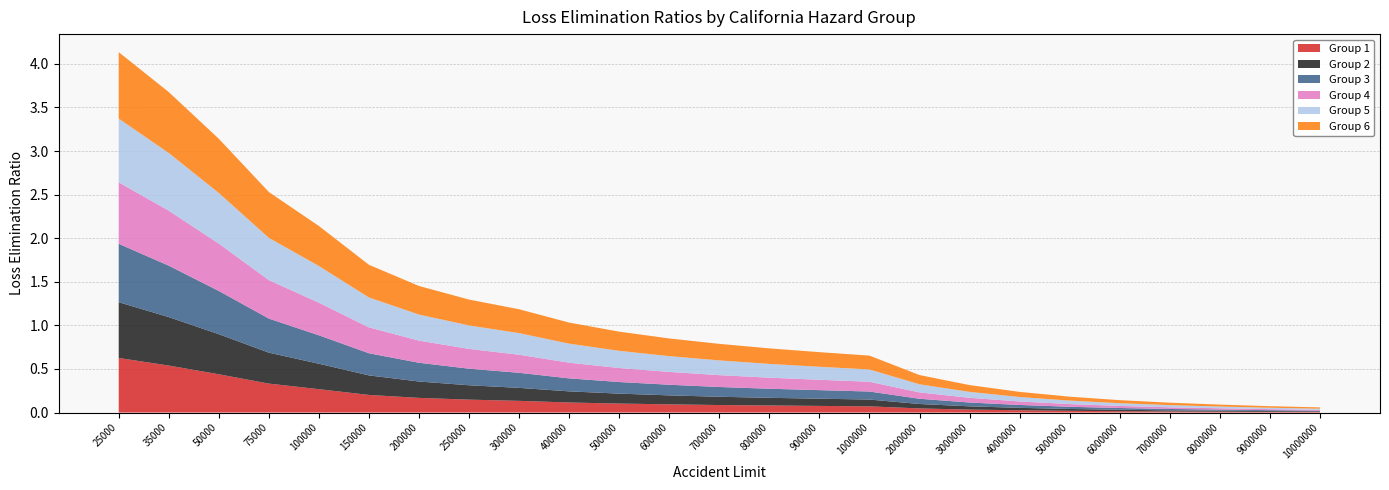

Reading right to left, list all the values displayed in this chart.

Group 1: 10000000=0.0	9000000=0.0	8000000=0.0	7000000=0.0	6000000=0.0	5000000=0.0	4000000=0.0	3000000=0.0	2000000=0.0	1000000=0.1	900000=0.1	800000=0.1	700000=0.1	600000=0.1	500000=0.1	400000=0.1	300000=0.1	250000=0.1	200000=0.2	150000=0.2	100000=0.3	75000=0.3	50000=0.4	35000=0.5	25000=0.6
Group 2: 10000000=0.0	9000000=0.0	8000000=0.0	7000000=0.0	6000000=0.0	5000000=0.0	4000000=0.0	3000000=0.0	2000000=0.1	1000000=0.1	900000=0.1	800000=0.1	700000=0.1	600000=0.1	500000=0.1	400000=0.1	300000=0.1	250000=0.2	200000=0.2	150000=0.2	100000=0.3	75000=0.4	50000=0.5	35000=0.6	25000=0.6
Group 3: 10000000=0.0	9000000=0.0	8000000=0.0	7000000=0.0	6000000=0.0	5000000=0.0	4000000=0.0	3000000=0.0	2000000=0.1	1000000=0.1	900000=0.1	800000=0.1	700000=0.1	600000=0.1	500000=0.1	400000=0.1	300000=0.2	250000=0.2	200000=0.2	150000=0.3	100000=0.3	75000=0.4	50000=0.5	35000=0.6	25000=0.7
Group 4: 10000000=0.0	9000000=0.0	8000000=0.0	7000000=0.0	6000000=0.0	5000000=0.0	4000000=0.0	3000000=0.1	2000000=0.1	1000000=0.1	900000=0.1	800000=0.1	700000=0.1	600000=0.1	500000=0.2	400000=0.2	300000=0.2	250000=0.2	200000=0.3	150000=0.3	100000=0.4	75000=0.4	50000=0.5	35000=0.6	25000=0.7
Group 5: 10000000=0.0	9000000=0.0	8000000=0.0	7000000=0.0	6000000=0.0	5000000=0.0	4000000=0.1	3000000=0.1	2000000=0.1	1000000=0.1	900000=0.1	800000=0.2	700000=0.2	600000=0.2	500000=0.2	400000=0.2	300000=0.2	250000=0.3	200000=0.3	150000=0.3	100000=0.4	75000=0.5	50000=0.6	35000=0.7	25000=0.7
Group 6: 10000000=0.0	9000000=0.0	8000000=0.0	7000000=0.0	6000000=0.0	5000000=0.0	4000000=0.1	3000000=0.1	2000000=0.1	1000000=0.2	900000=0.2	800000=0.2	700000=0.2	600000=0.2	500000=0.2	400000=0.2	300000=0.3	250000=0.3	200000=0.3	150000=0.4	100000=0.5	75000=0.5	50000=0.6	35000=0.7	25000=0.8